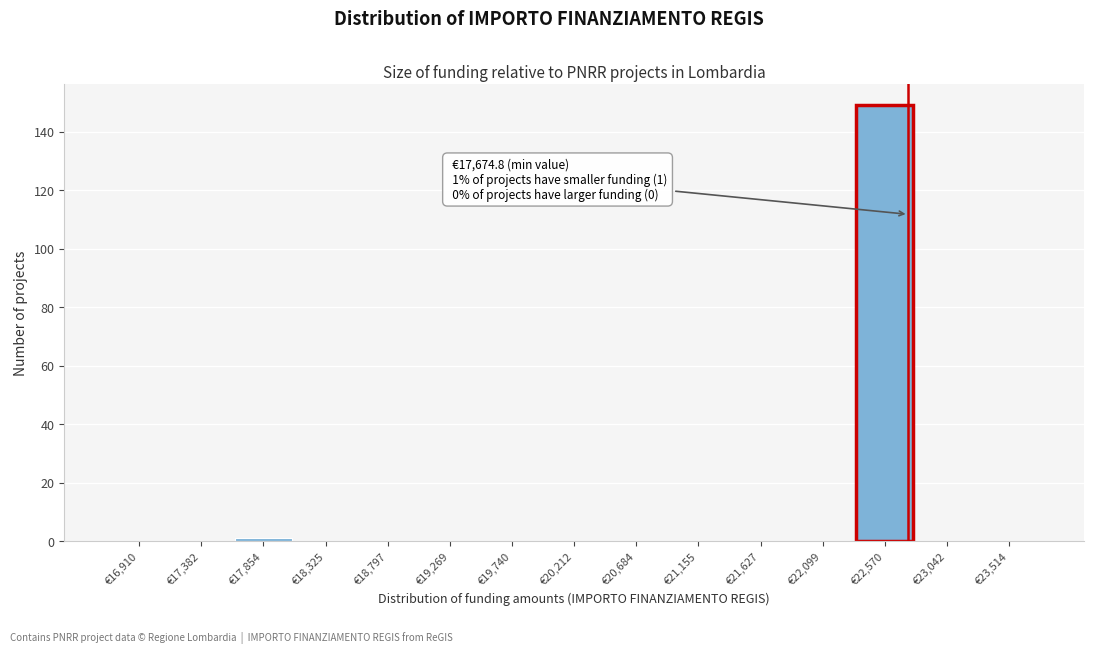

Which range on the x-axis has the tallest bar?

22350 to 22800